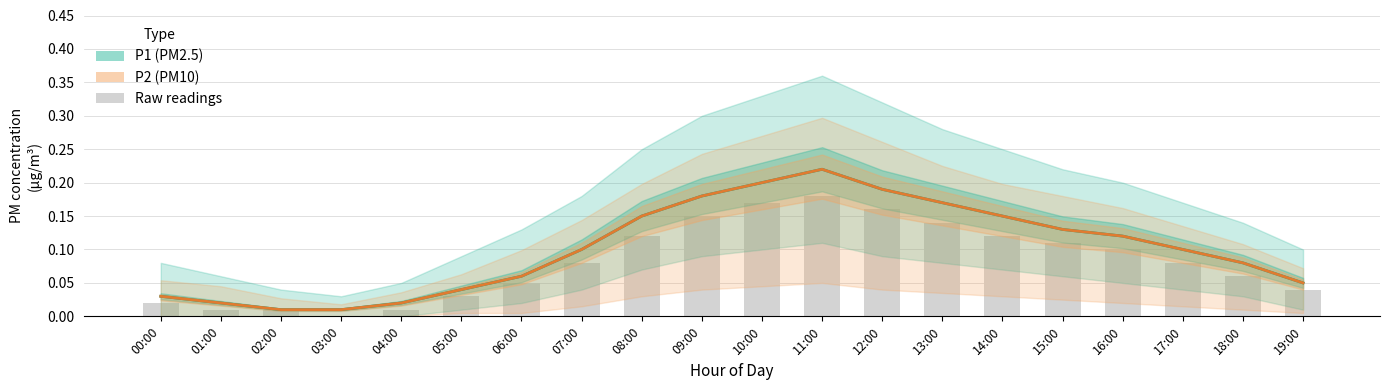

Which category has the highest value in the P2 (PM10) series?

11:00